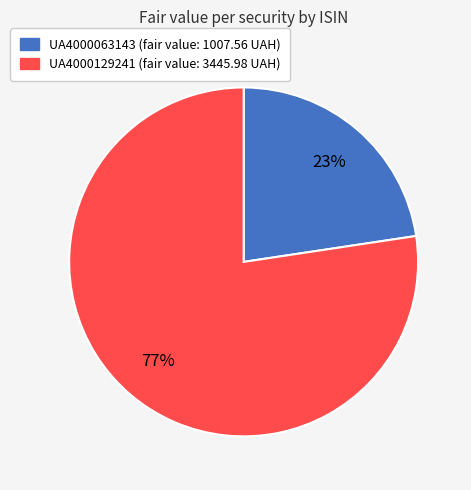

To the nearest percent, what is the average slice percentage?

50%